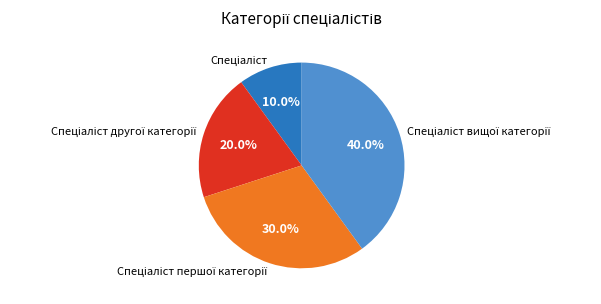

Is there any slice that represents more than half of the pie?

No